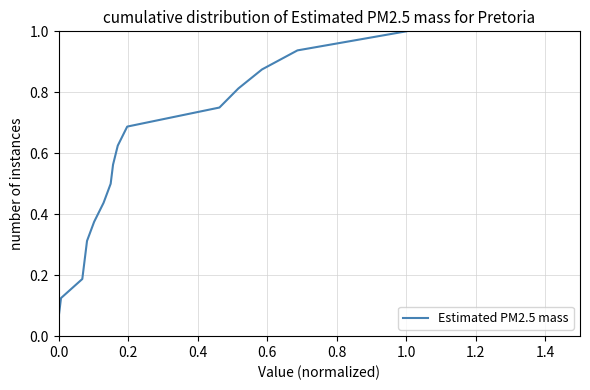

How many categories are shown in the chart?

16